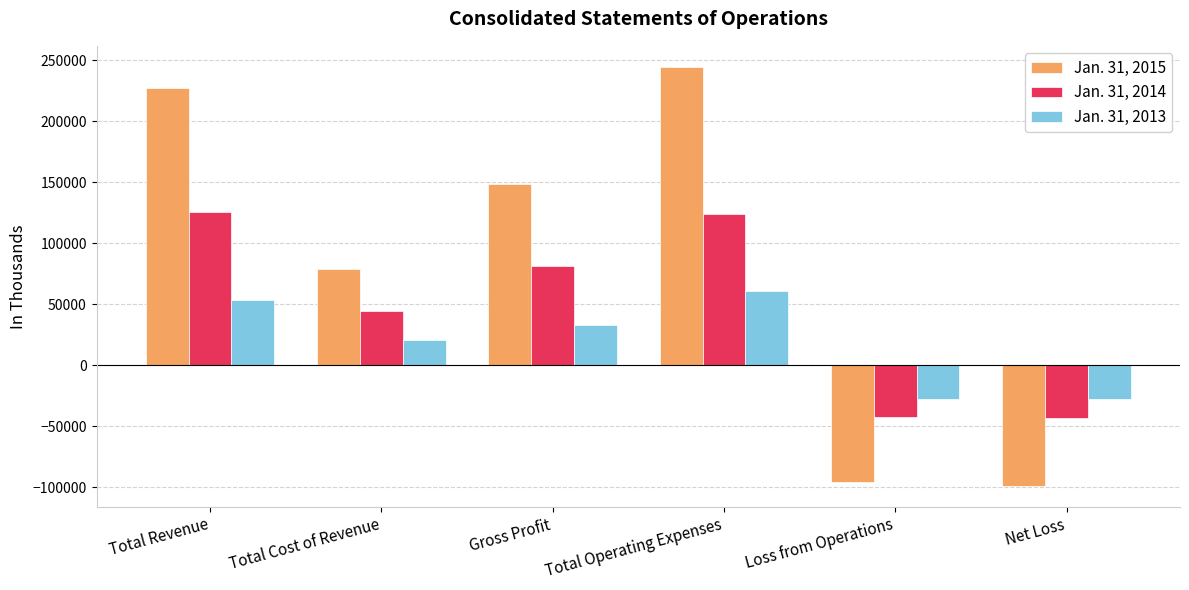

Which series has the largest range (max minus min)?

Jan. 31, 2015